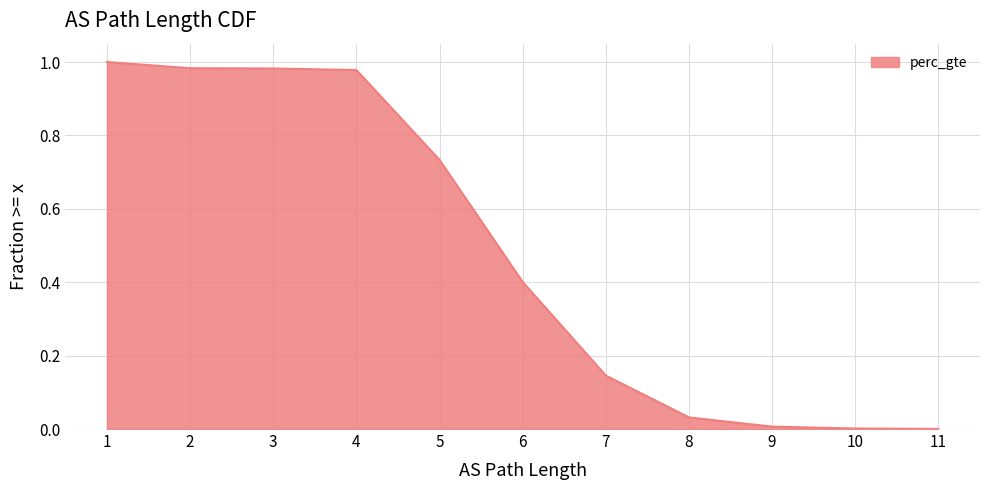

True or false: there are more than 1 points higher than both neighbors.

False